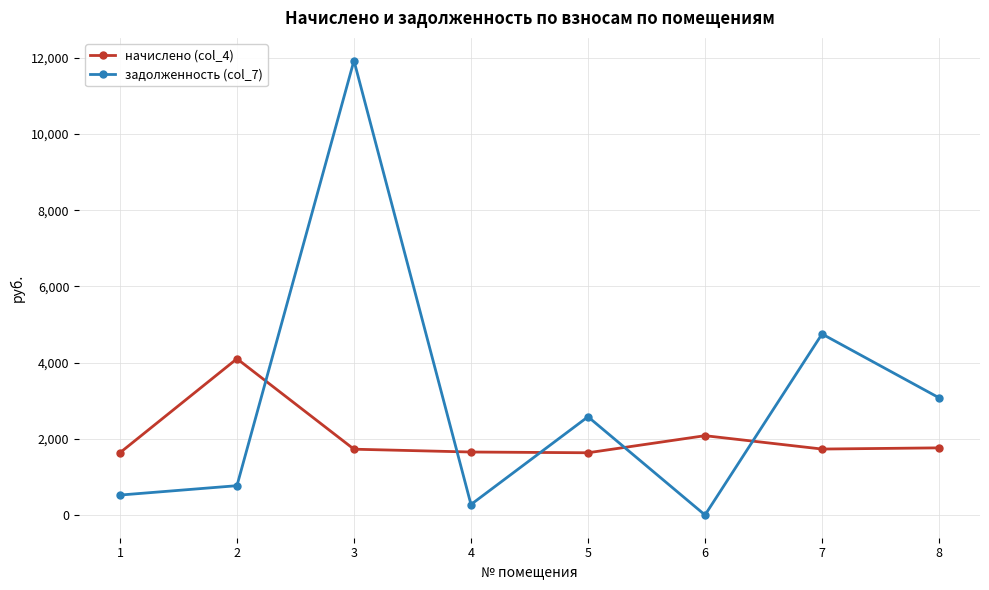

Rank the categories by задолженность (col_7) value from highest to lowest.

3, 7, 8, 5, 2, 1, 4, 6